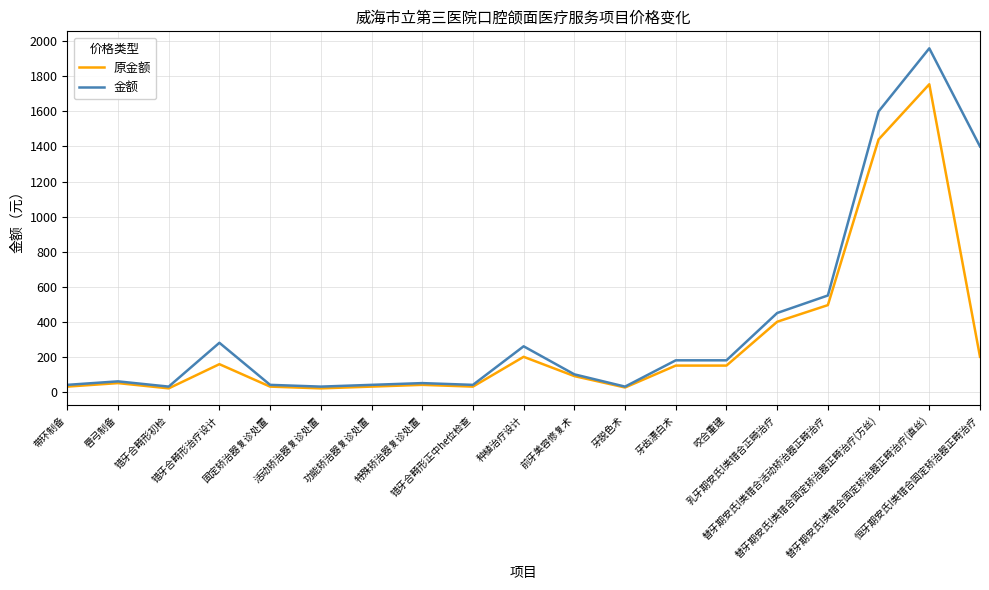

At how many categories does at least one series exceed 840?

3